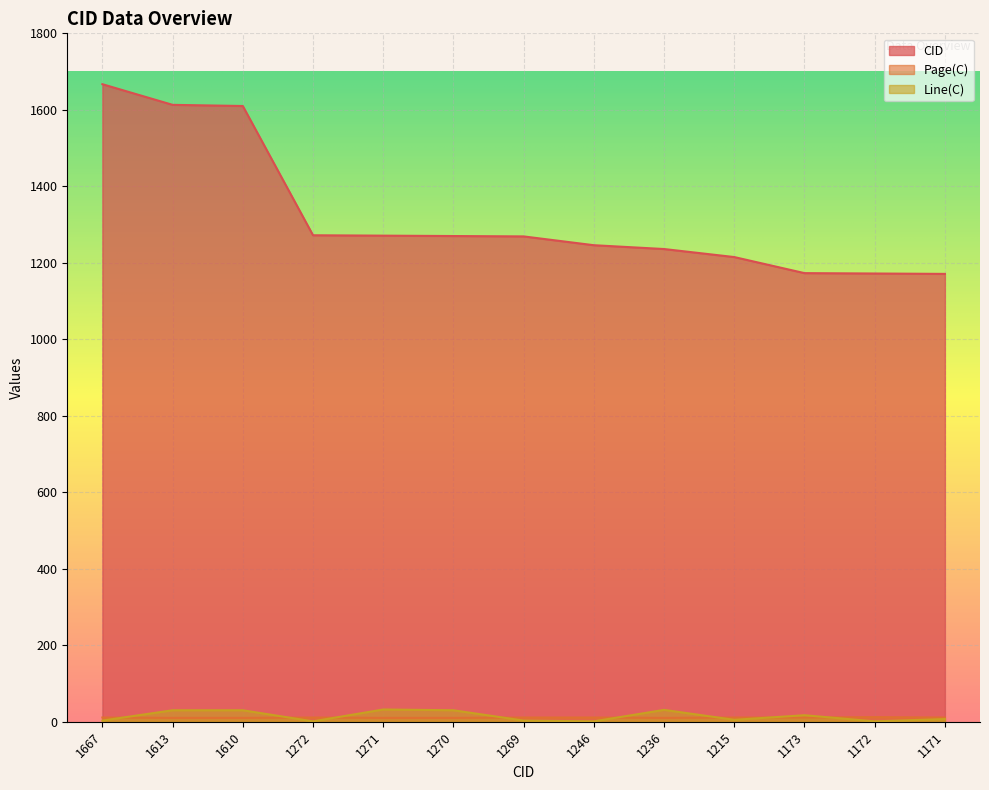

True or false: Line(C) has more than 0 points higher than both neighbors.

True